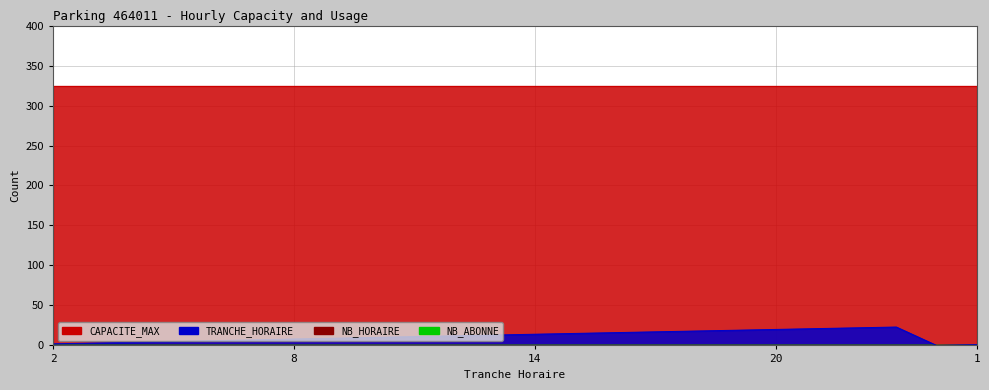

True or false: NB_HORAIRE and TRANCHE_HORAIRE intersect in this chart.

False